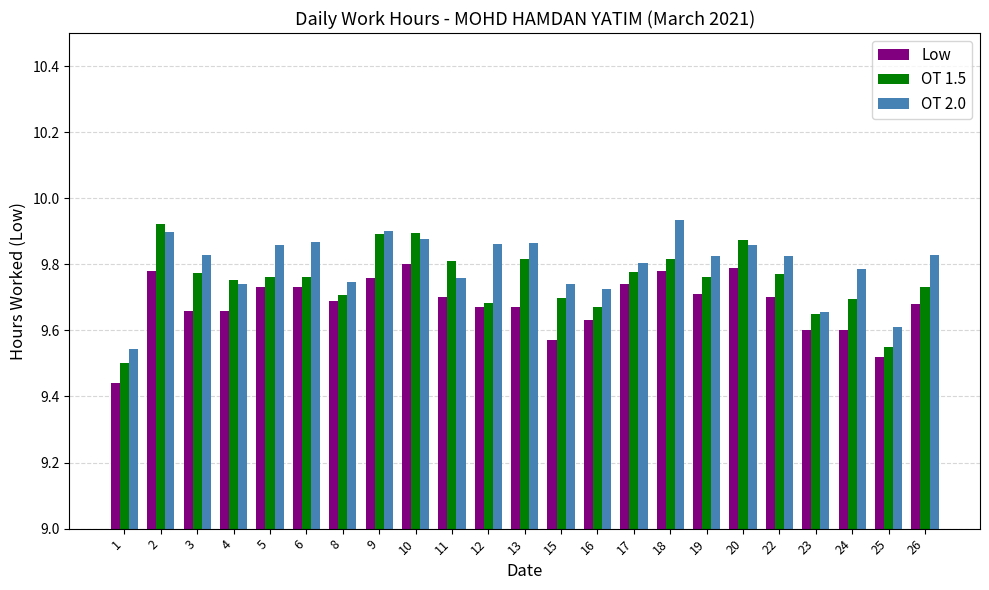

Rank the series at 24 from highest to lowest value.

OT 2.0, OT 1.5, Low